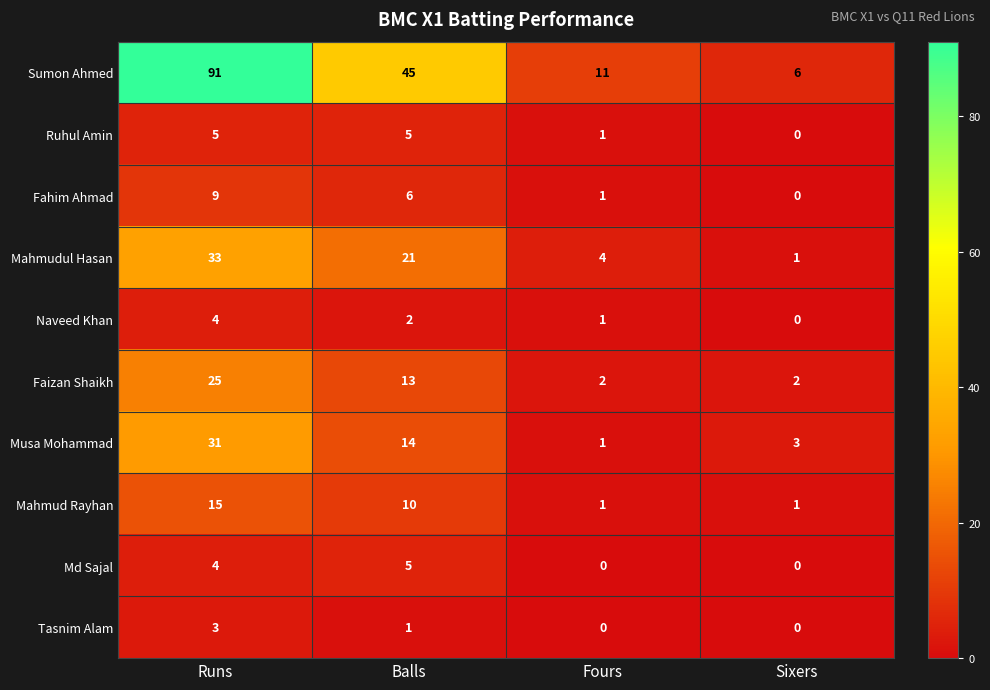

What is the total value across all series at Balls?

122